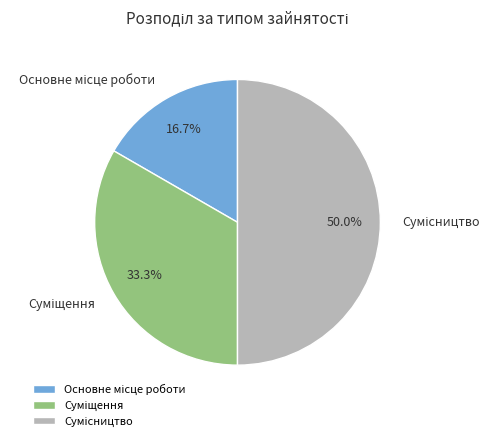

Is it true that Основне місце роботи is 10% of the pie?

False